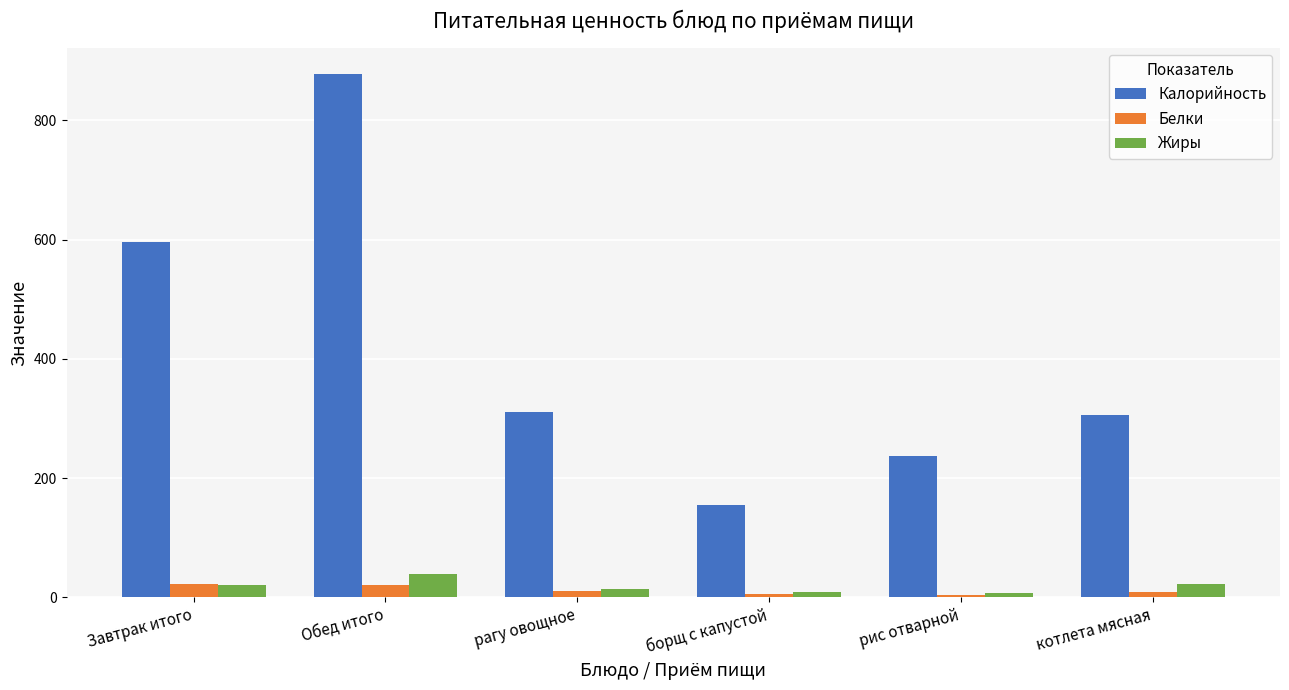

What is the total value across all series at рагу овощное?

336.7